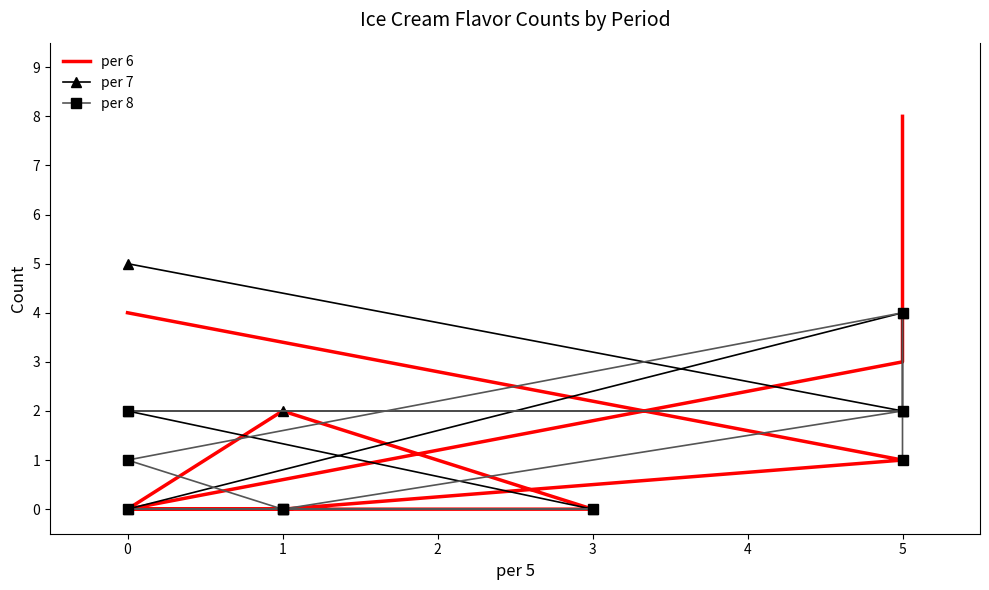

How many lines are shown in the chart?

3